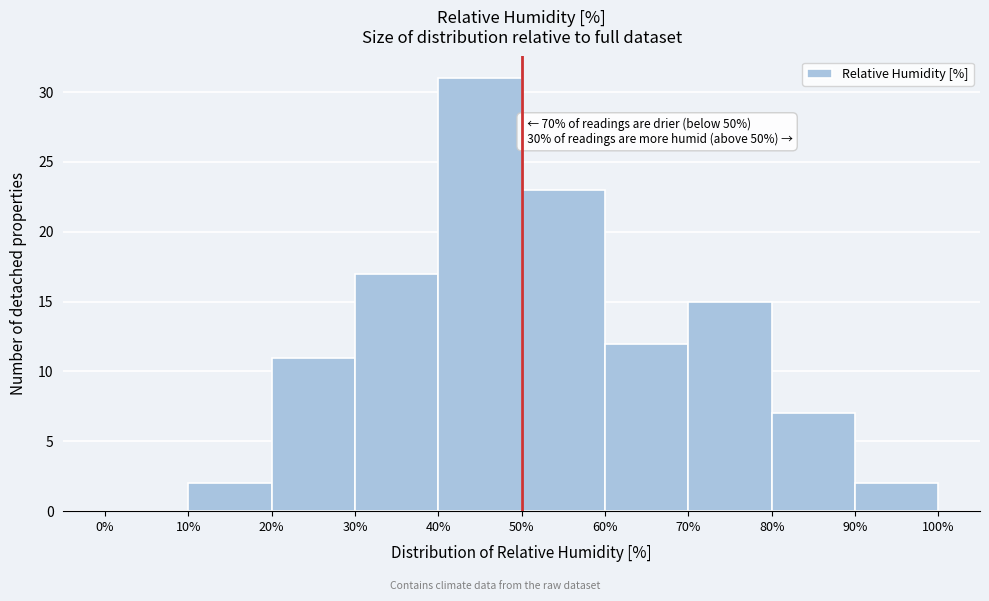

Over which range of the x-axis is the bar tallest?

40% to 50%